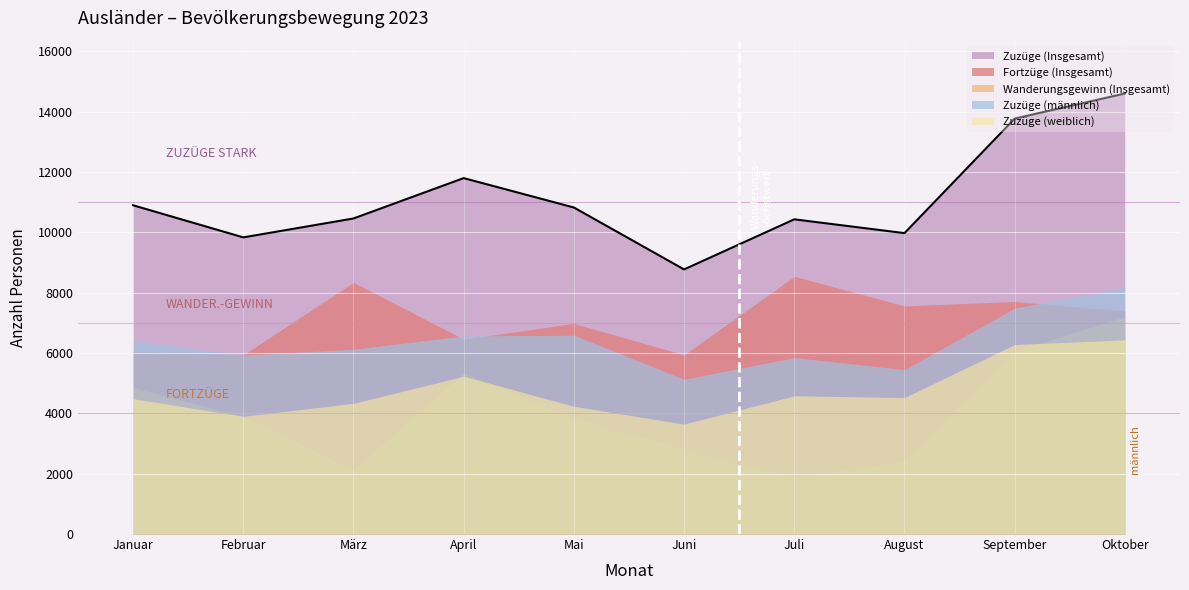

Where does the Zuzüge (weiblich) series first go above 4523?

April